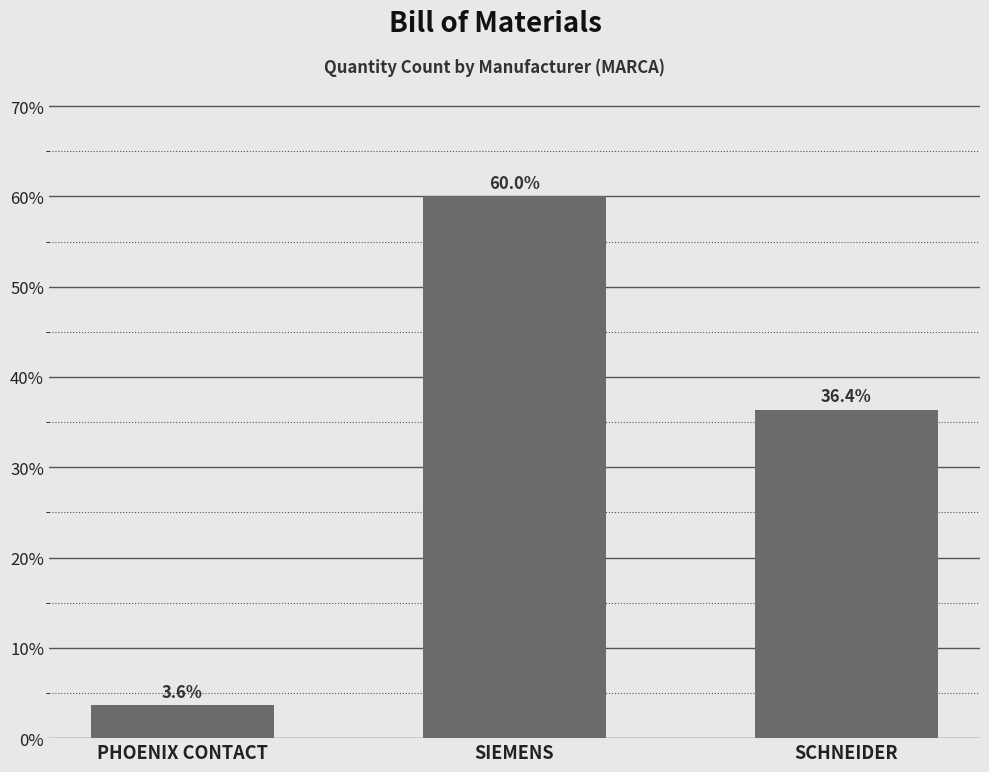

How many bars are there in total?

3